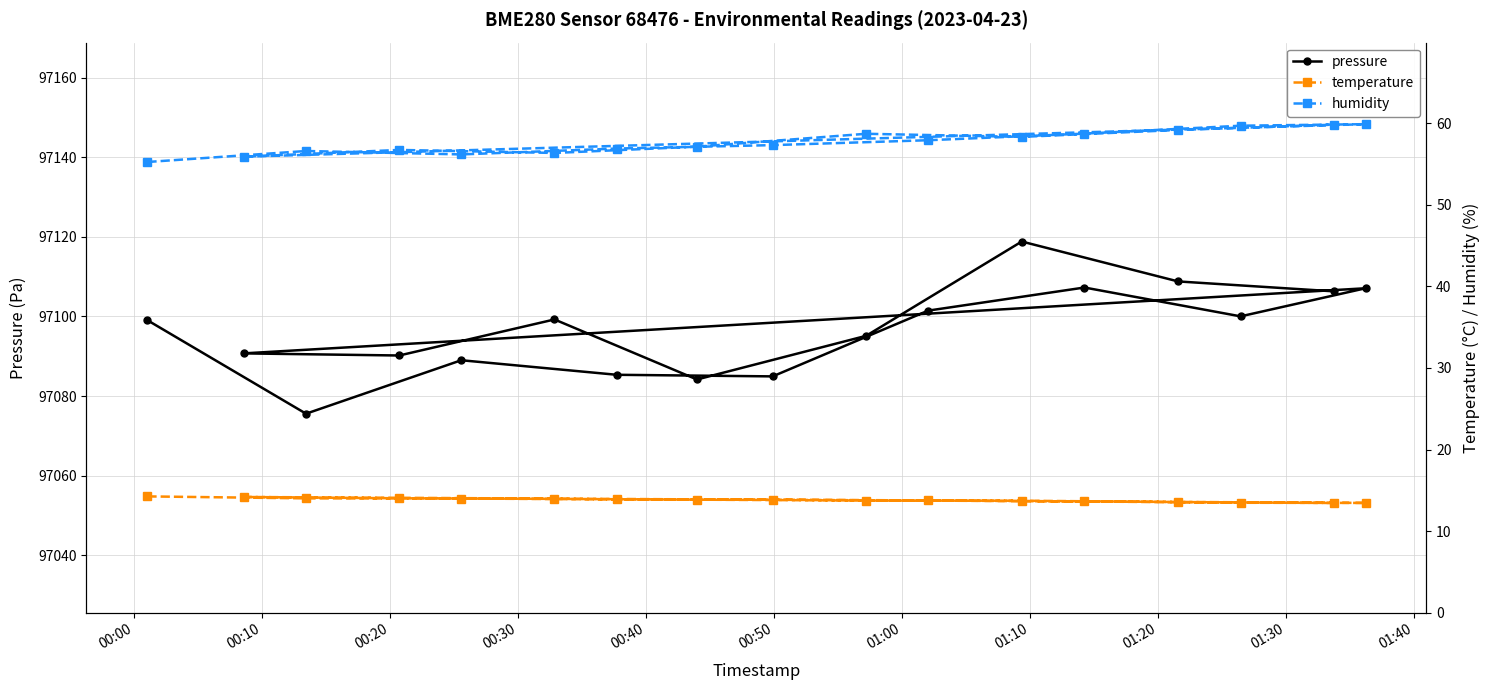

What is the value of the pressure point at the 15th from the left?

97100.0